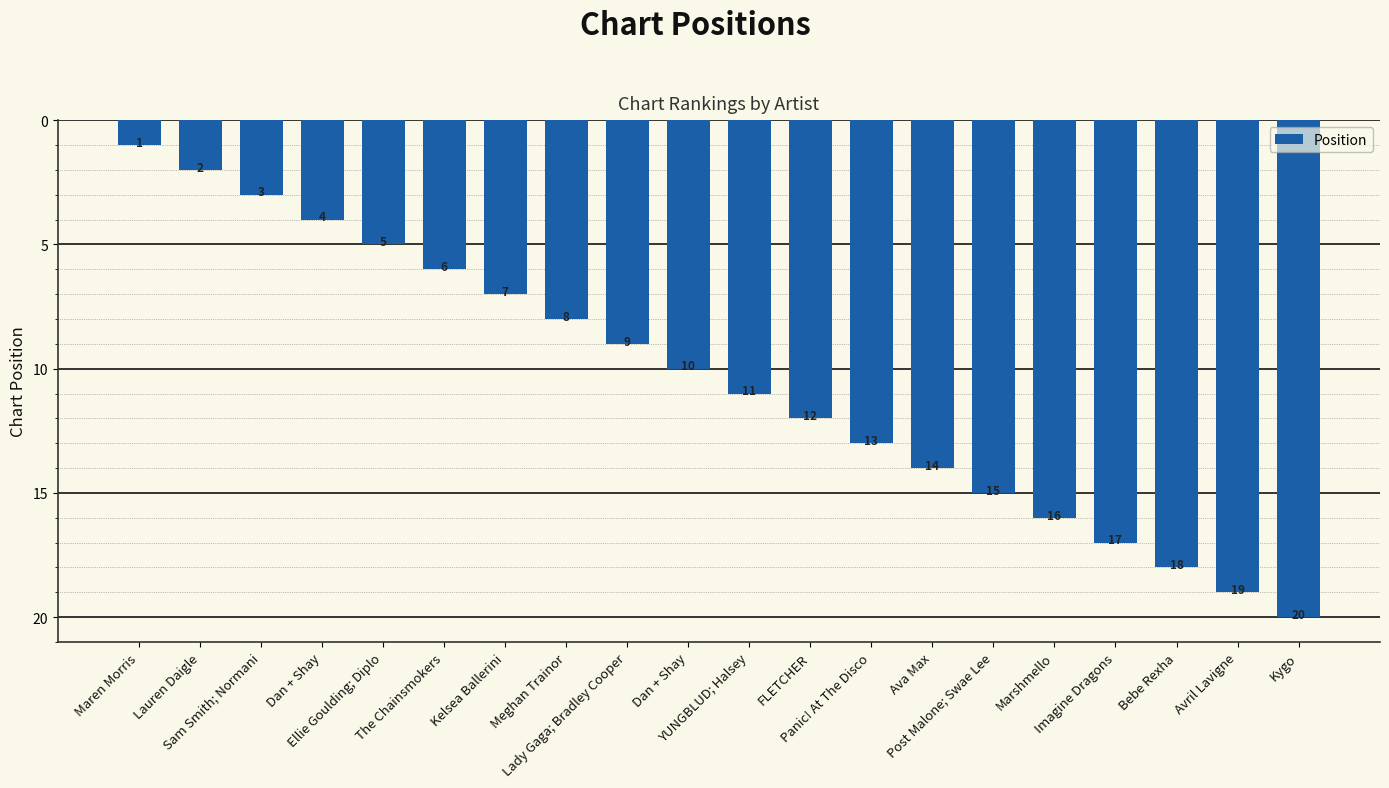

What is the ratio of the value at Imagine Dragons to the value at Ava Max?

1.2